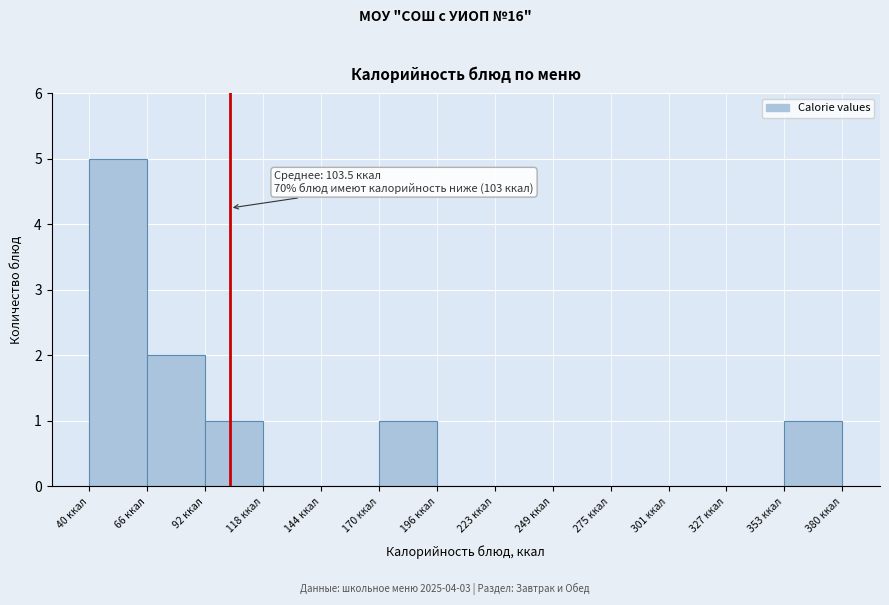

Which range on the x-axis has the tallest bar?

40 to 65